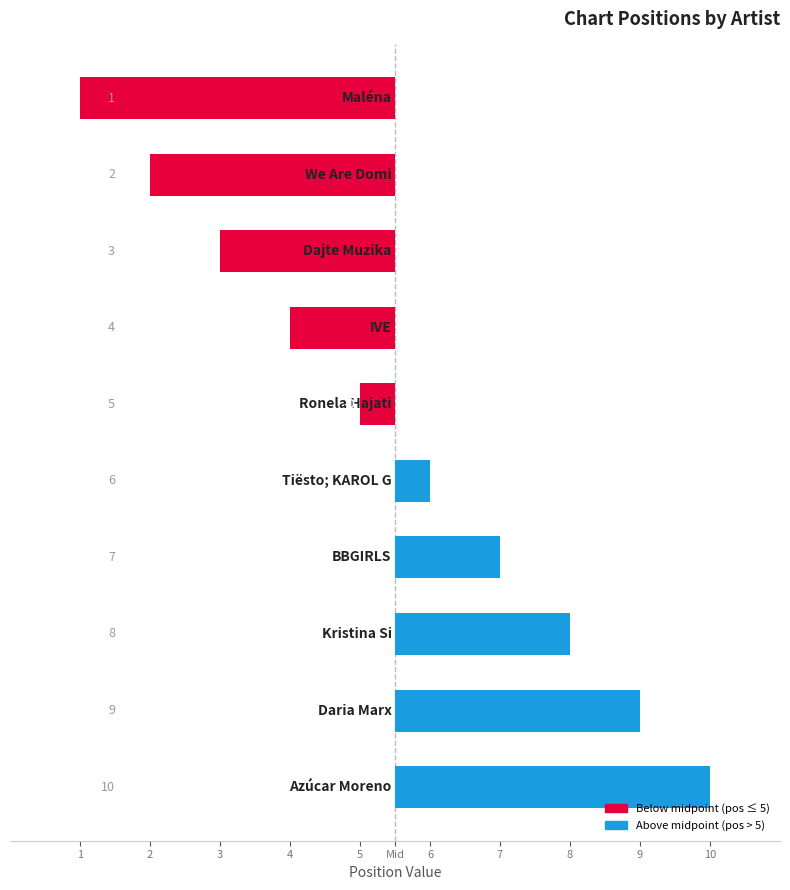

What is the difference between the values at 1 and 4?

3.0